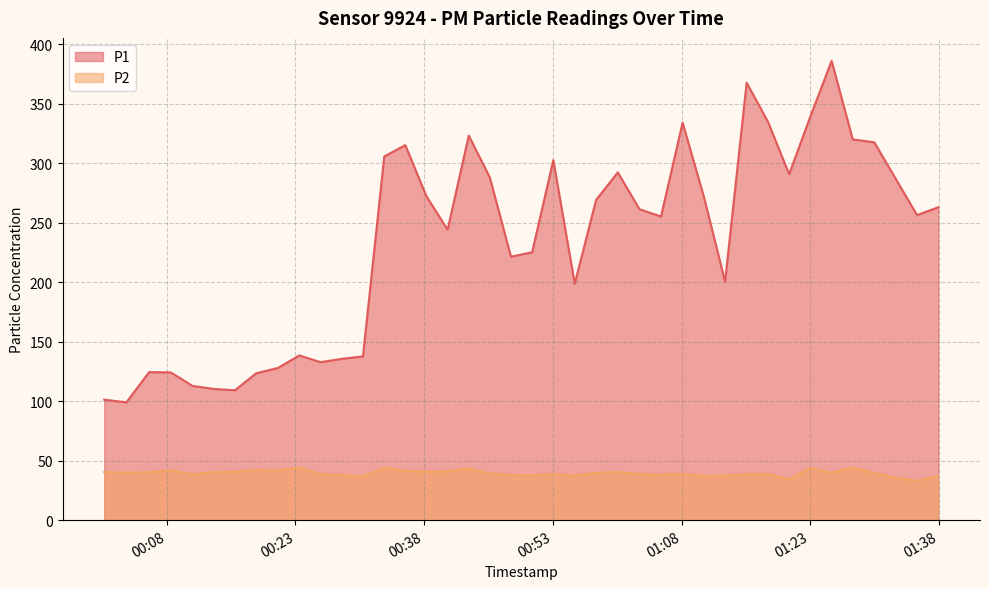

What is the sum of the P1 values at 2023-02-22T01:20:32 and 2023-02-22T00:03:18?

389.8